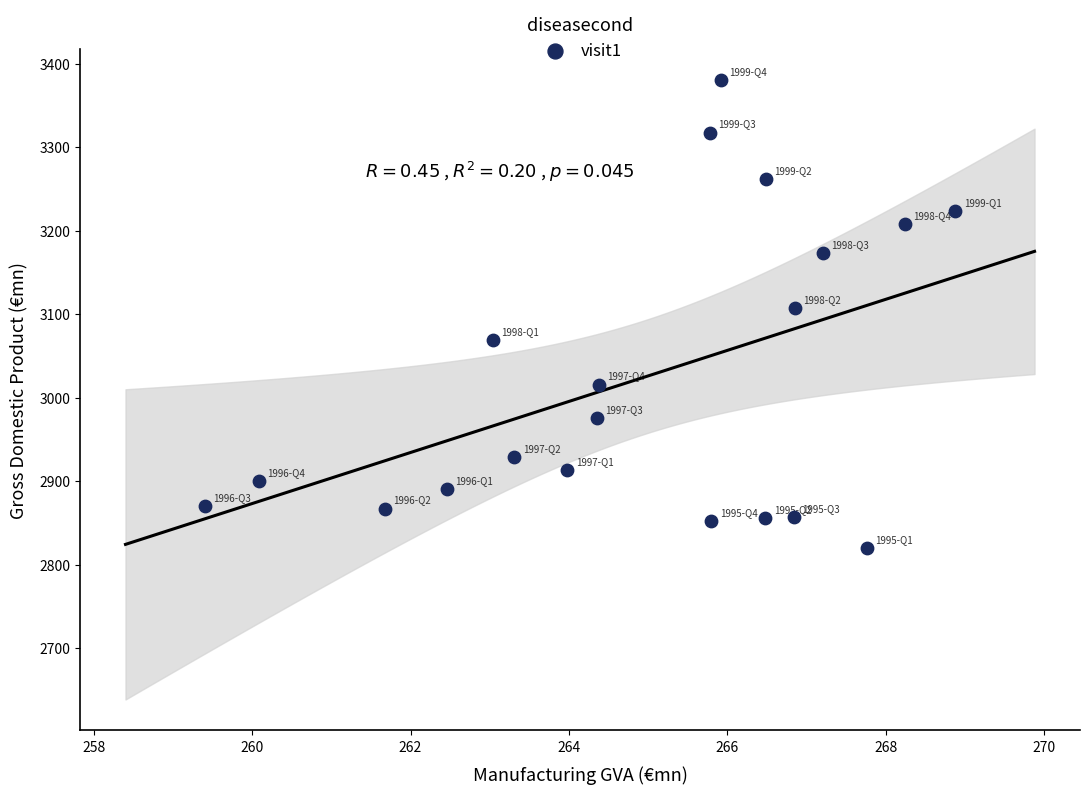

What is the range of Y values (max minus min)?

560.4